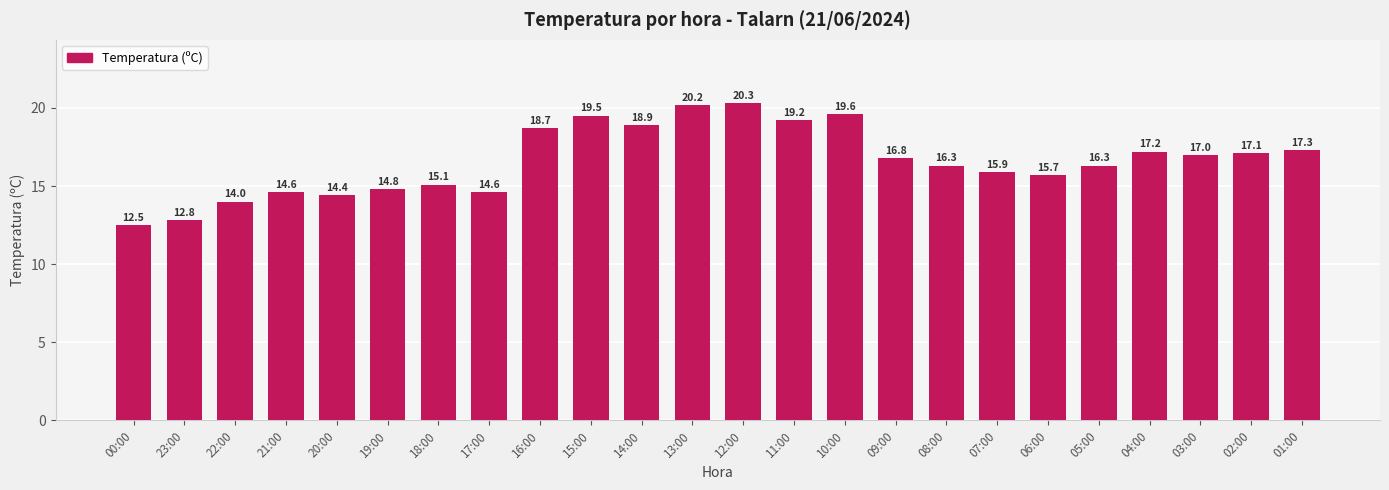

The chart shows a value of 19.2 at 11:00. True or false?

True